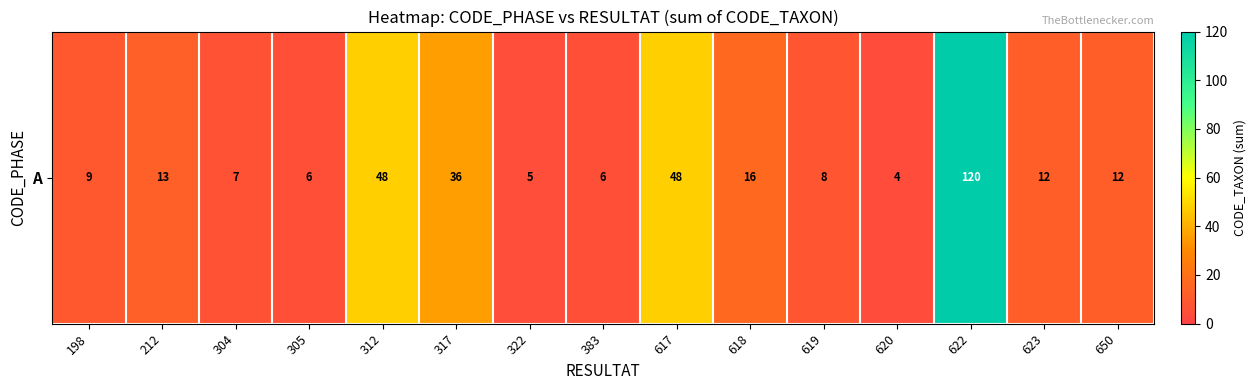

How many data points does each series have?

15